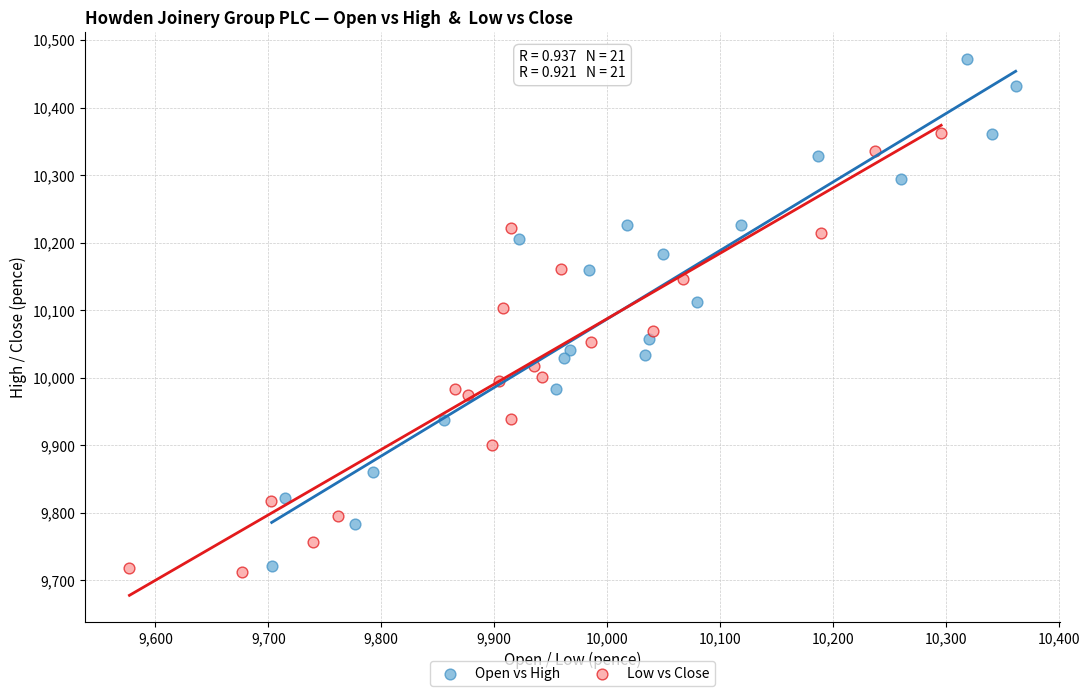

Which series contains the lowest Y value?

Low vs Close